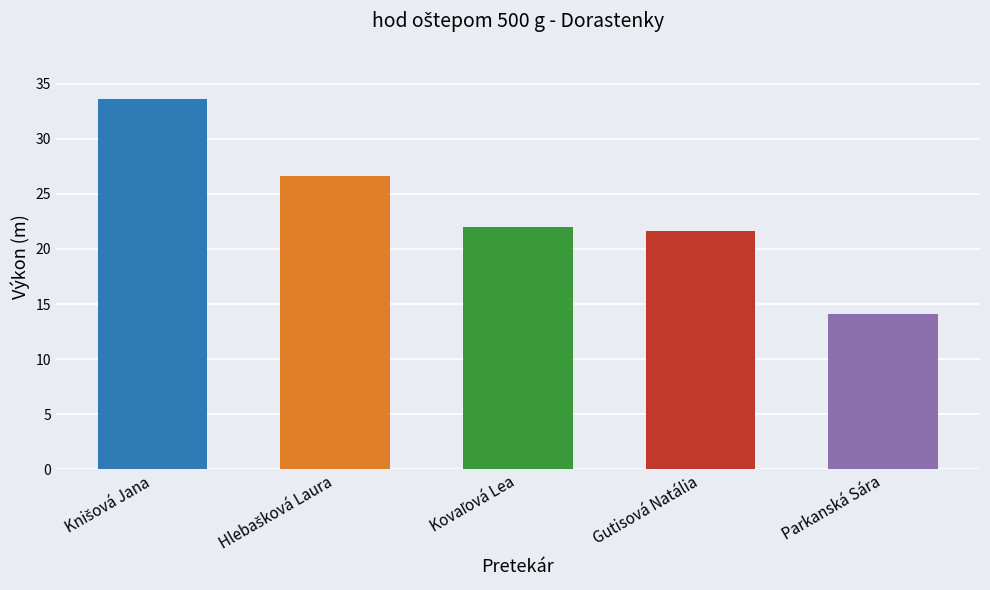

How many bars are there in total?

5